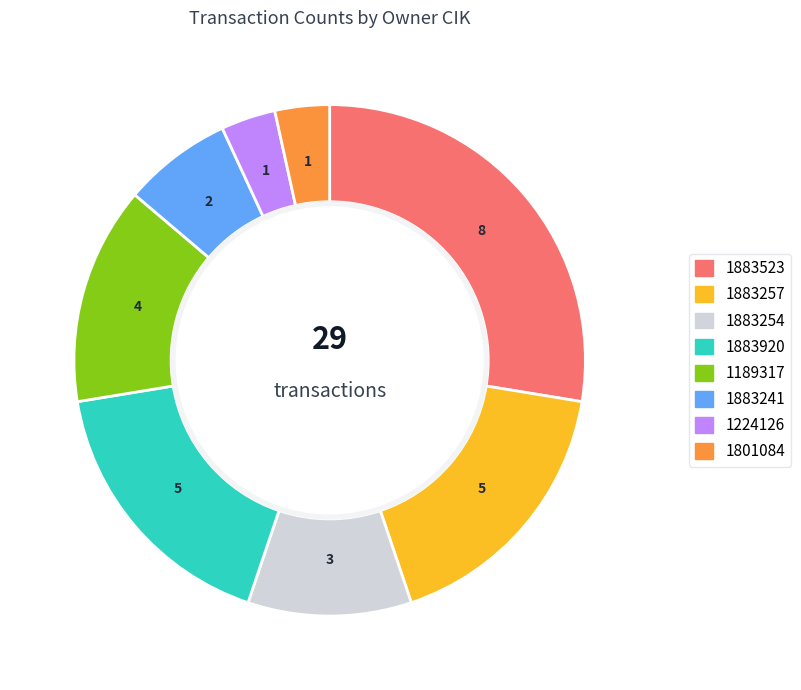

Between 1189317 and 1801084, which is larger?

1189317